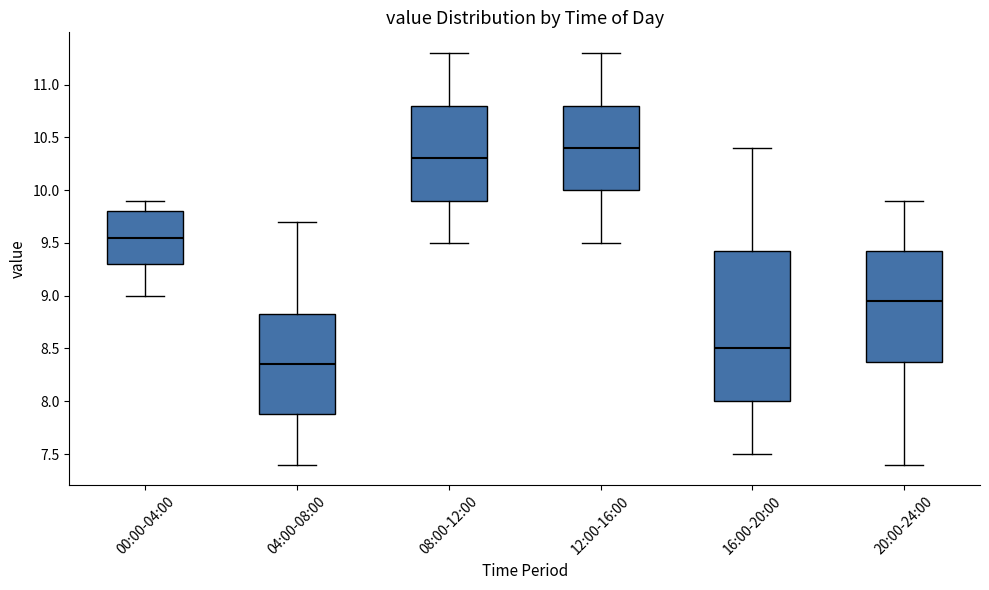

Comparing the boxes themselves (not the whiskers), which one is the tallest?

16:00-20:00